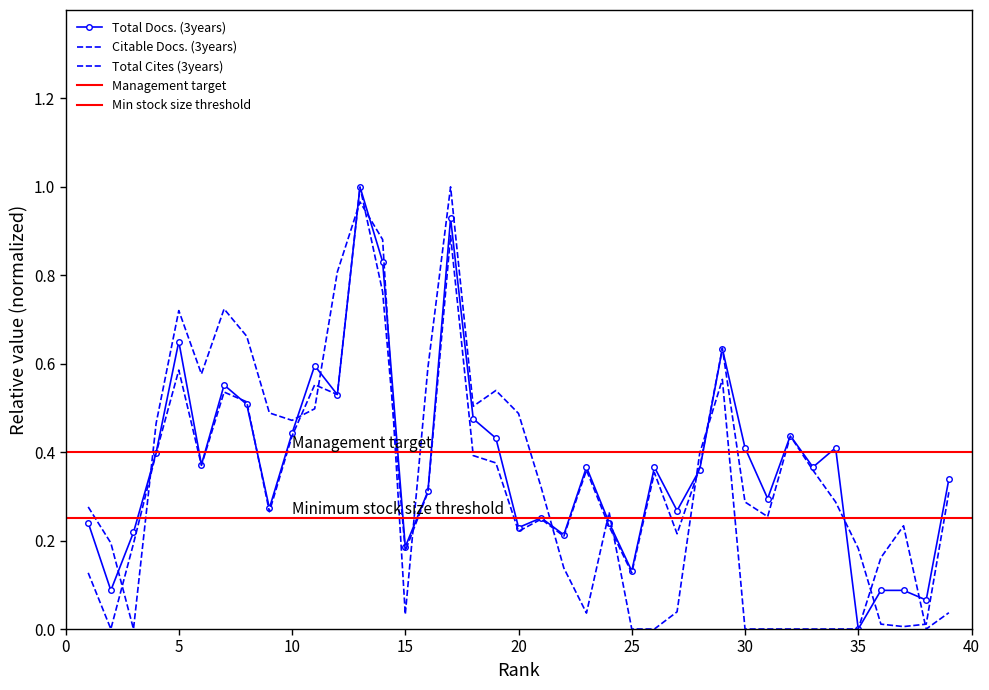

How many interior local peaks does the Citable Docs. (3years) series have?

10